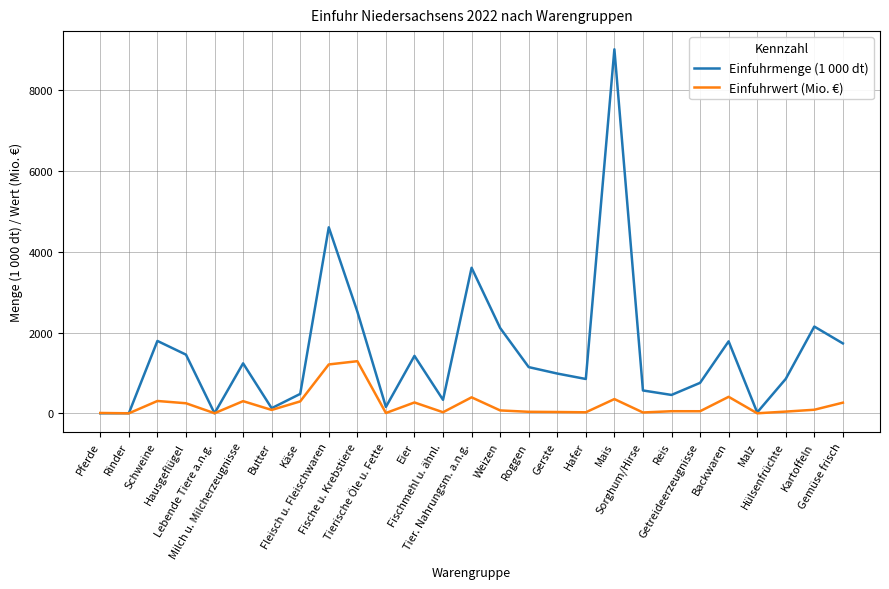

What is the sum of the Einfuhrmenge (1 000 dt) values at Tier. Nahrungsm. a.n.g. and Pferde?

3605.4